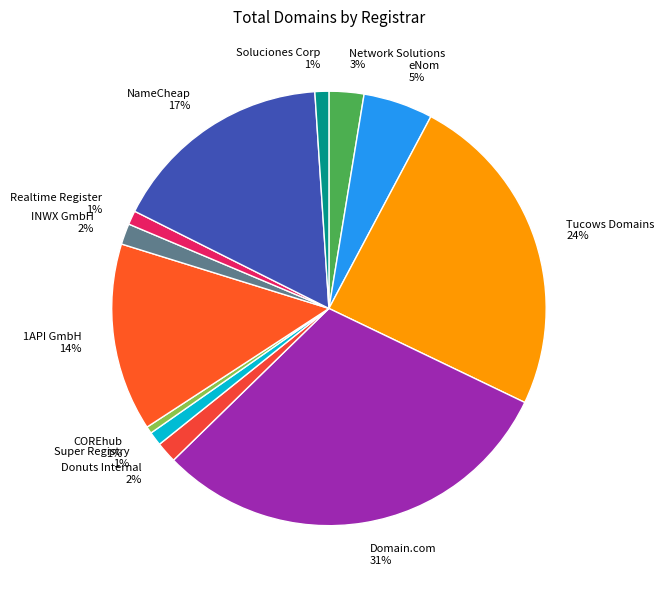

Does any single category account for the majority?

No